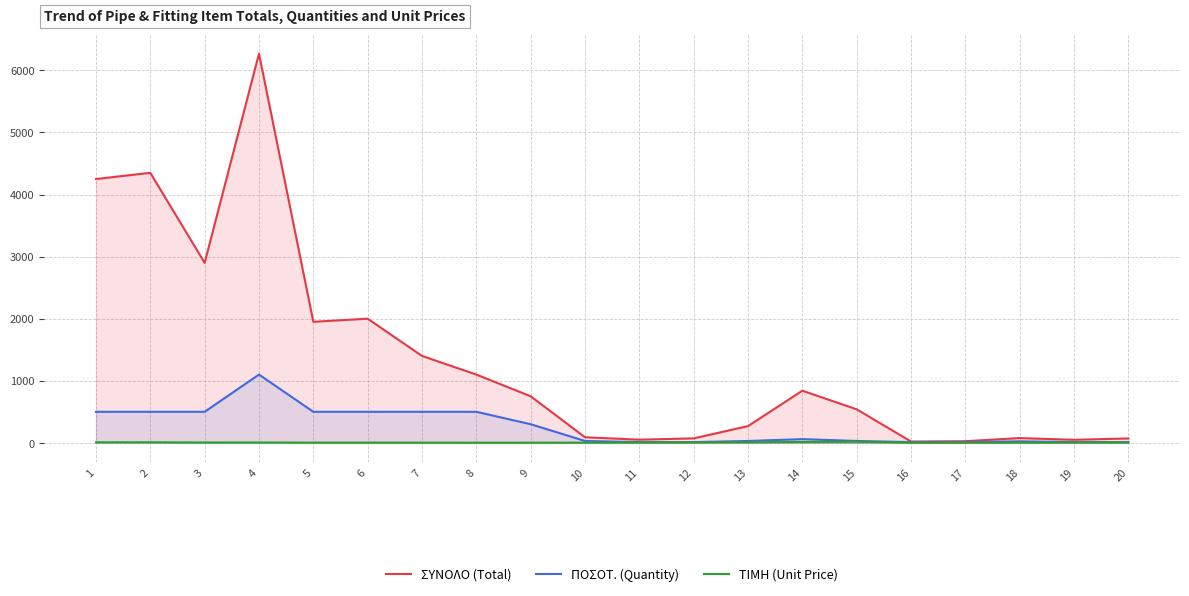

What is the approximate value of ΤΙΜΗ (Unit Price) at 9?

2.5